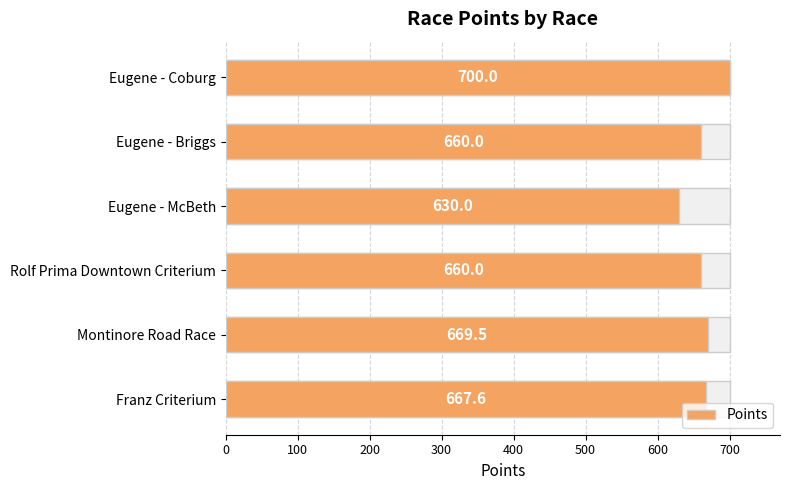

What is the change in value from Franz Criterium to Rolf Prima Downtown Criterium?

-7.6